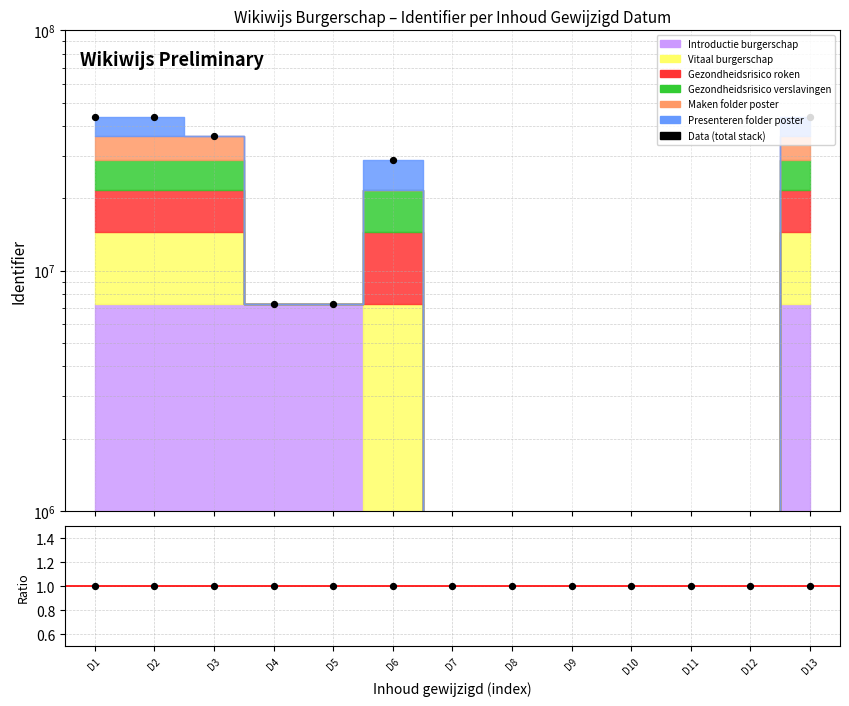

At which category is the sum across all series the highest?

D13